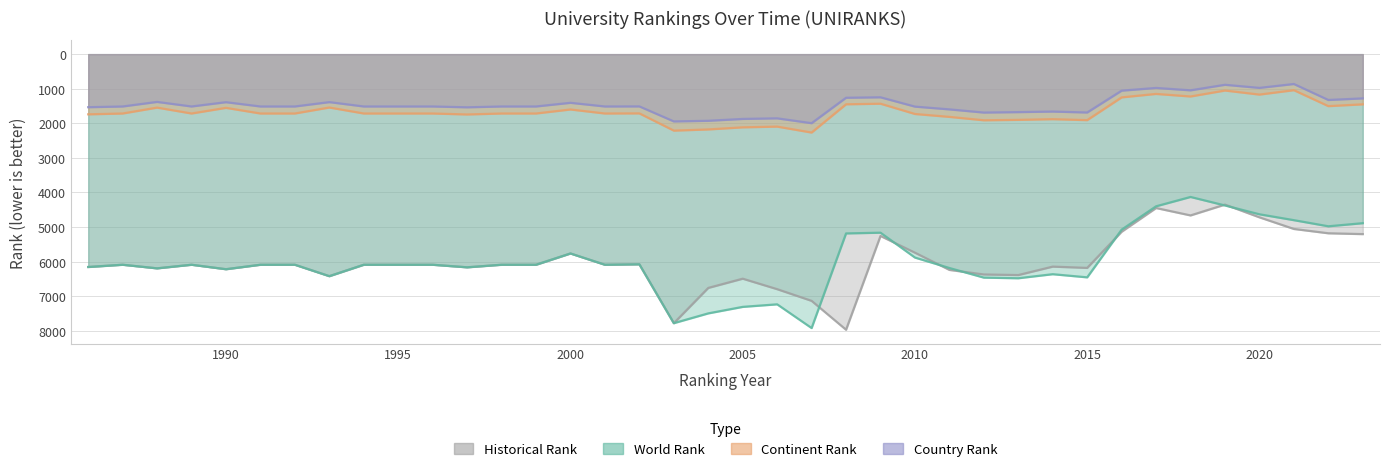

In world rank, how many points are higher than both neighbors (excluding endpoints)?

10